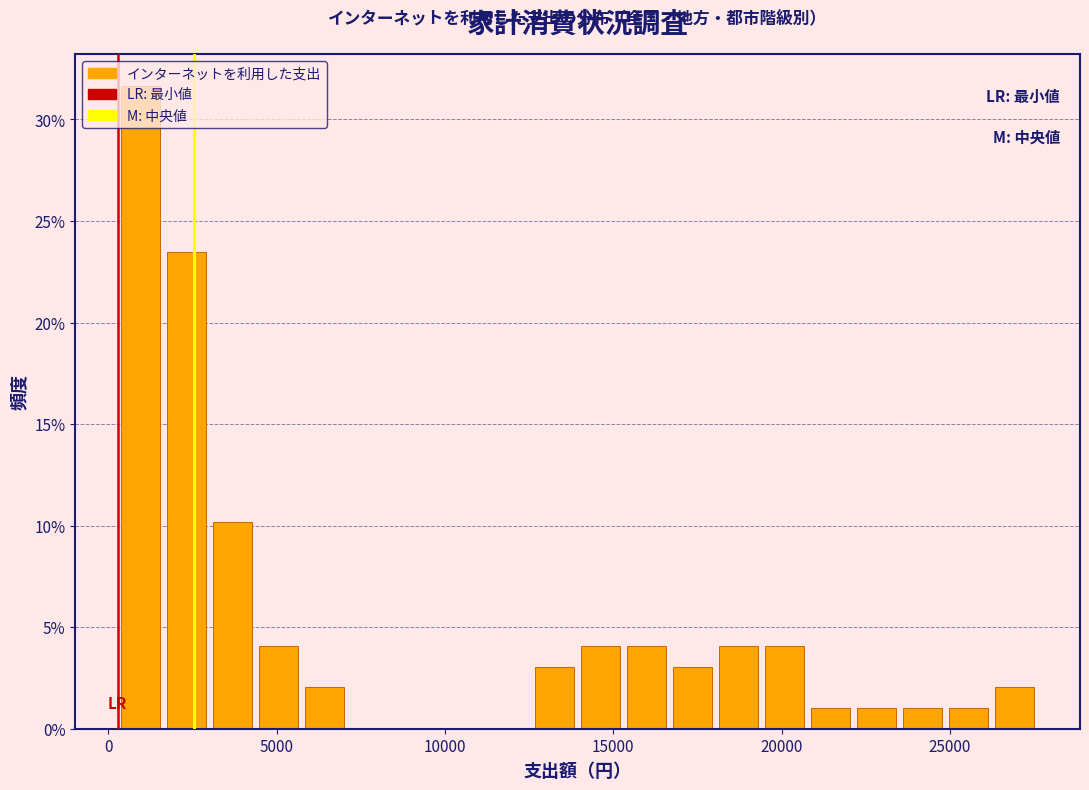

Read against the x-axis, roughly where is the centre of the tallest bar?

1000